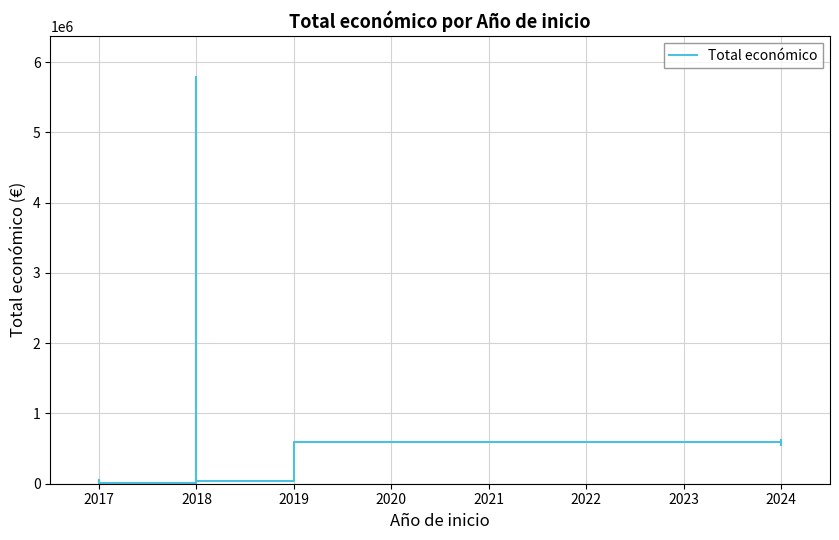

Which has a higher value, 2017 or 2018?

2018